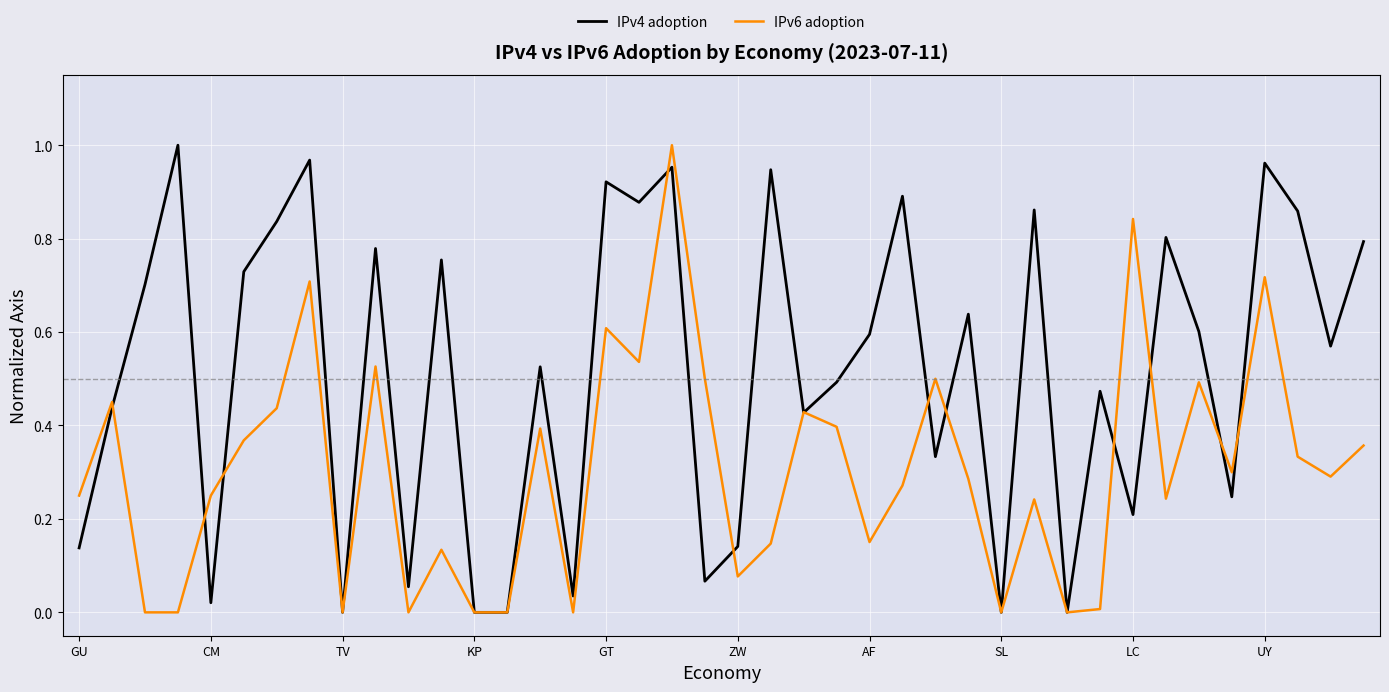

Which series has the largest total across all categories?

IPv4 adoption